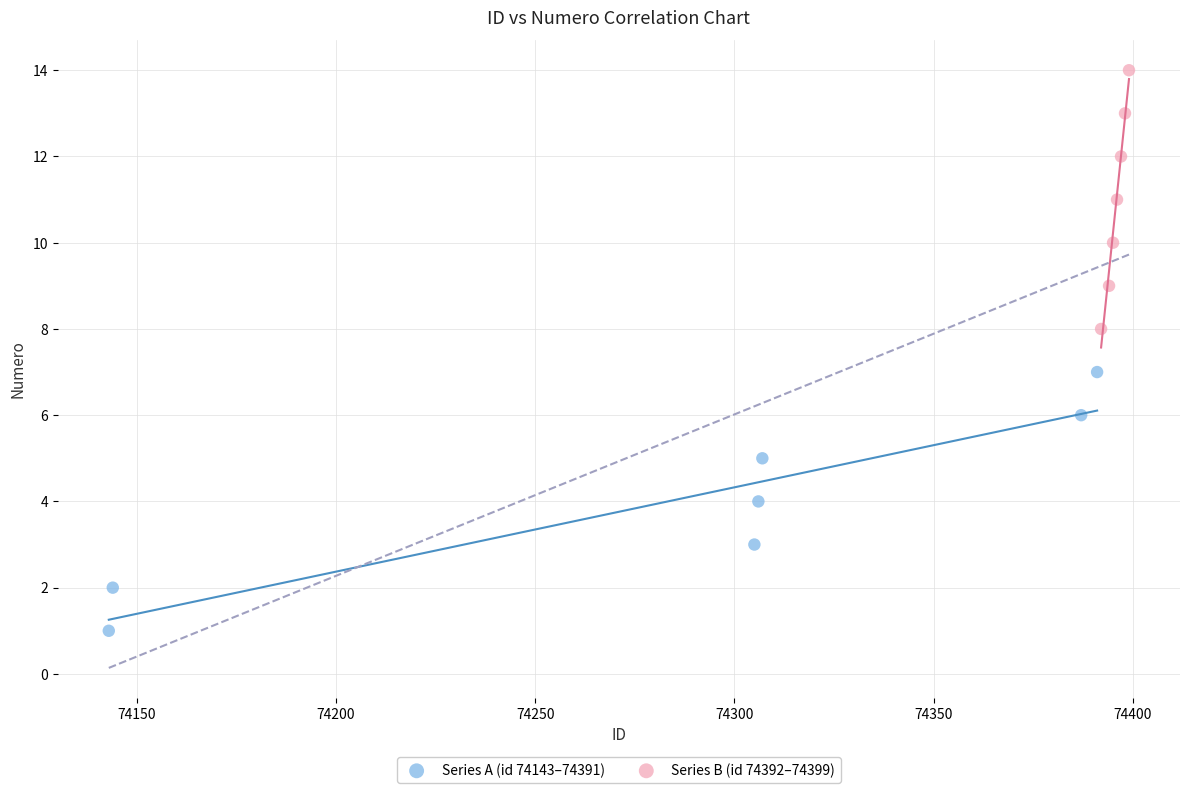

Which series contains the lowest Y value?

Series A (id 74143–74391)